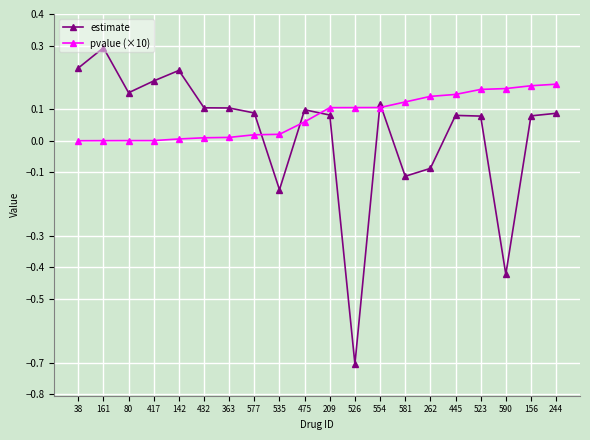

Which series has the largest total across all categories?

pvalue (×10)